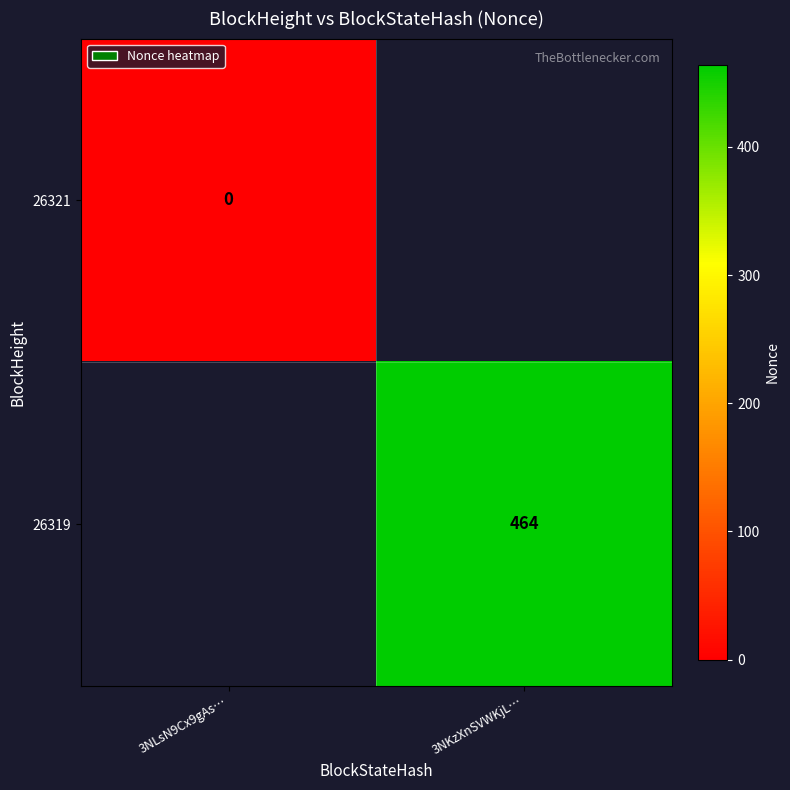

Is the value of 26319 at 3NKzXnSVWKjL… greater than the value of 26321 at 3NLsN9Cx9gAs…?

Yes